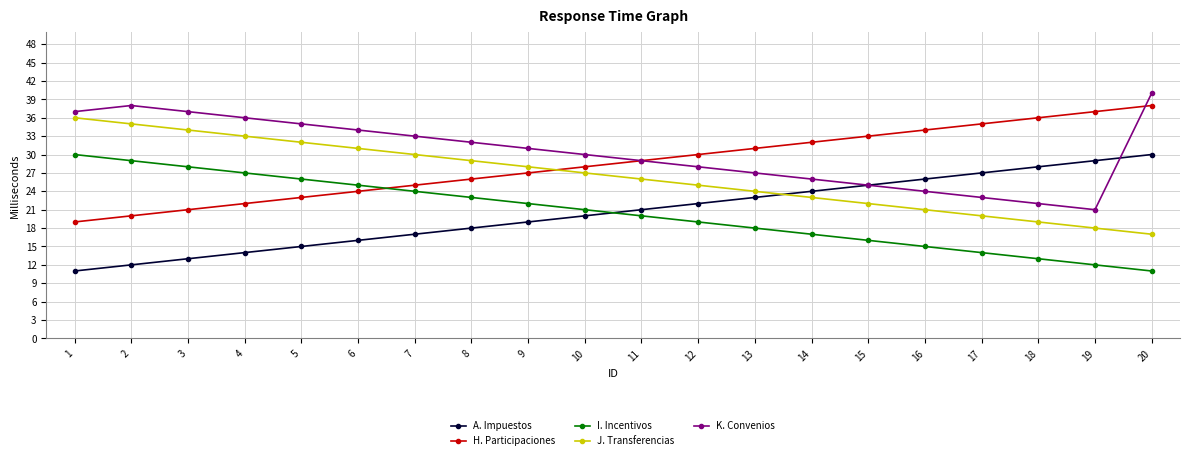

Is it true that H. Participaciones equals 18 at 11?

False